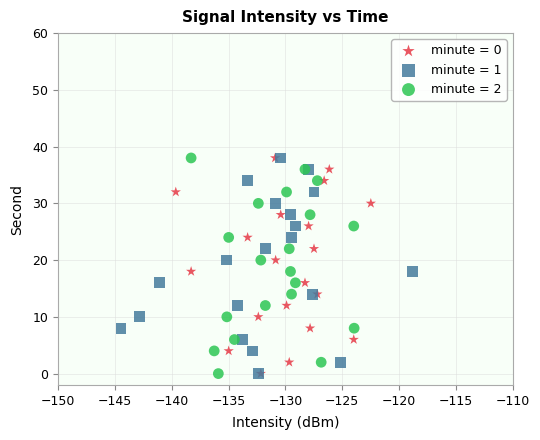

What are all the series names shown in the legend?

minute = 0, minute = 1, minute = 2